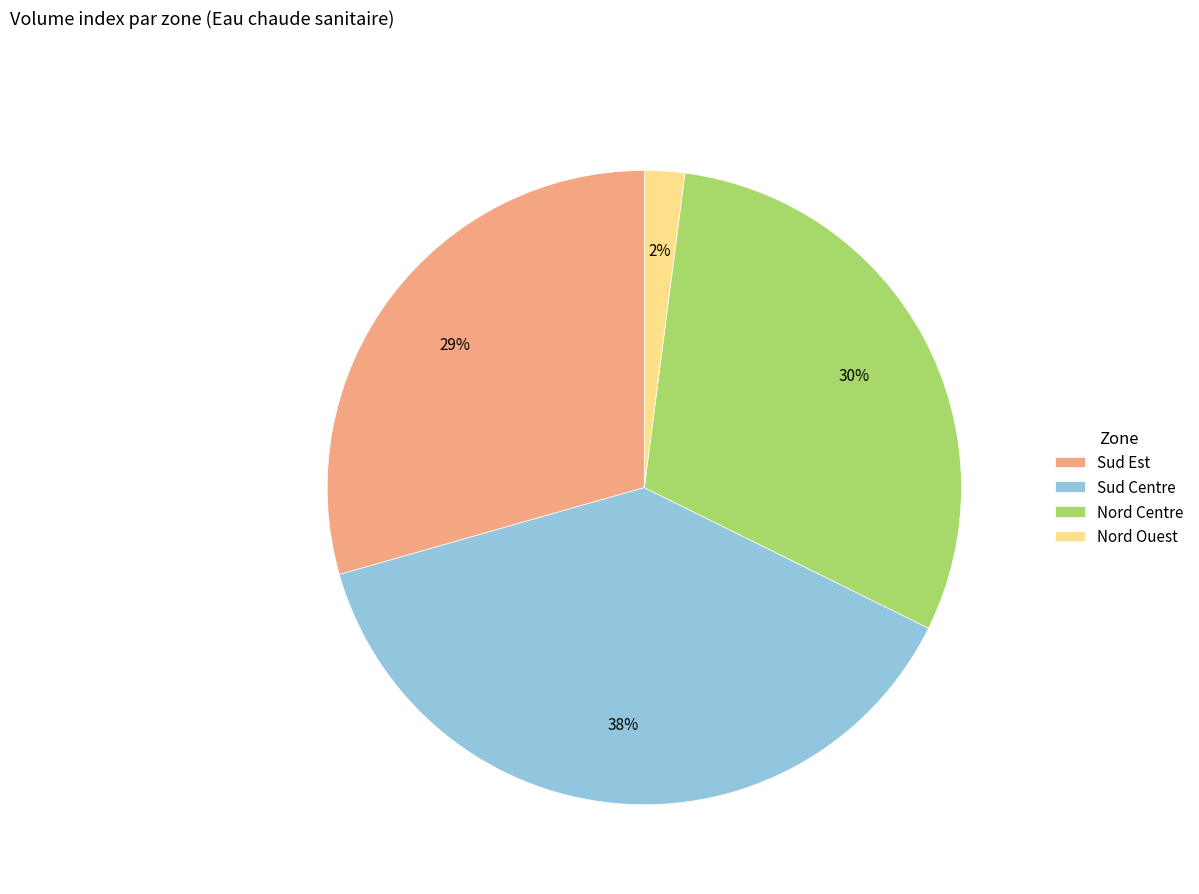

True or false: Sud Est accounts for 18% of the total.

False